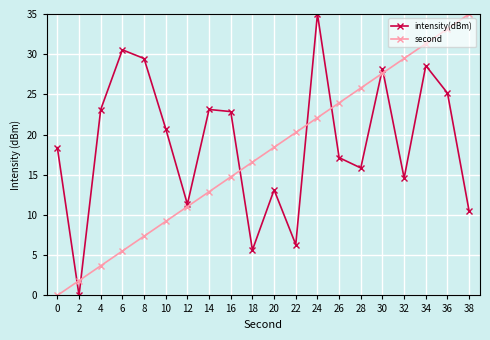

How many values in the second series exceed 18?

10